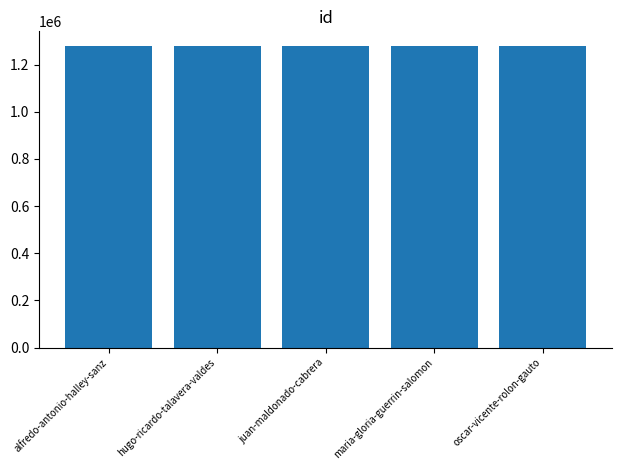

The chart shows a value of 1277261 at juan-maldonado-cabrera. True or false?

True